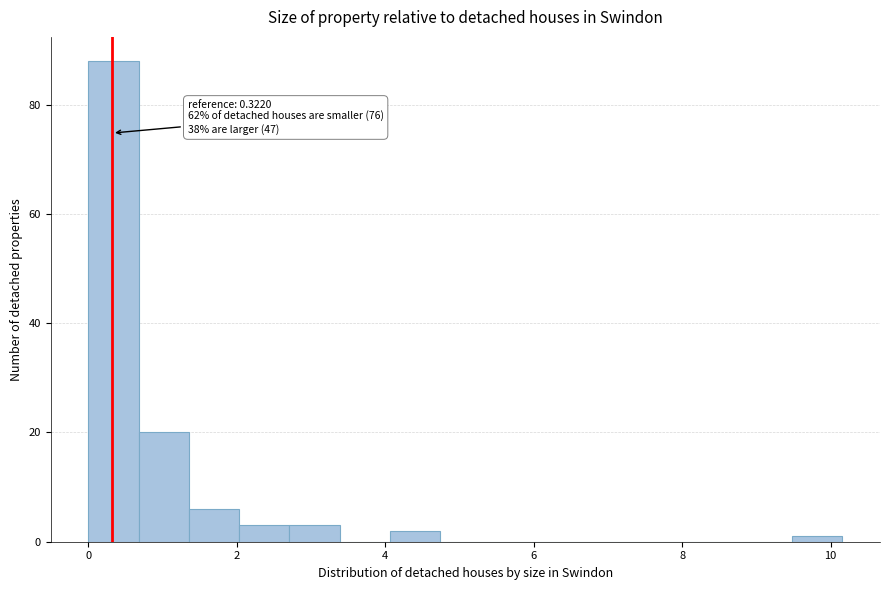

Read against the x-axis, roughly where is the centre of the tallest bar?

0.4